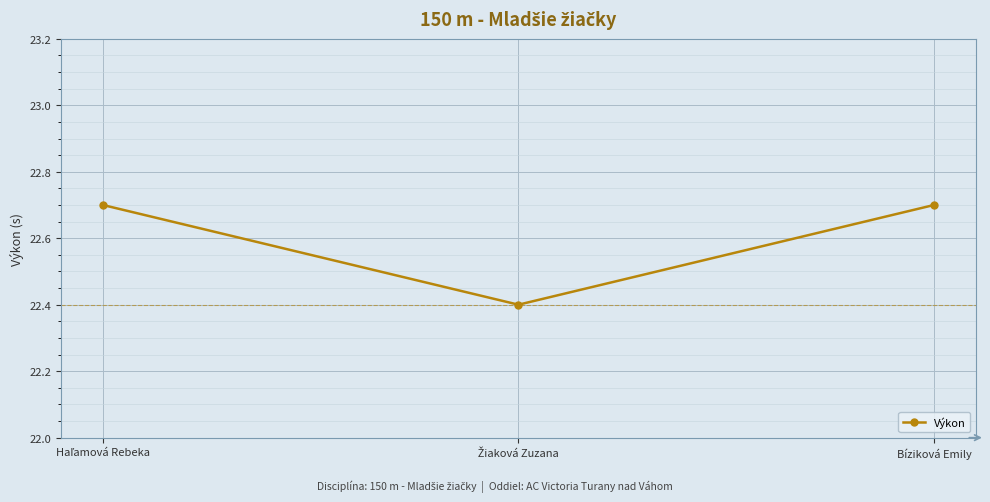

Reading right to left, what are all the values shown in this chart?

22.7	22.4	22.7